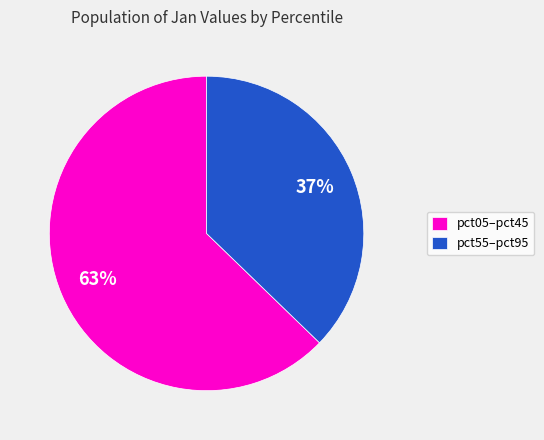

What is the ratio of the value at pct05–pct45 to the value at pct55–pct95?

1.7